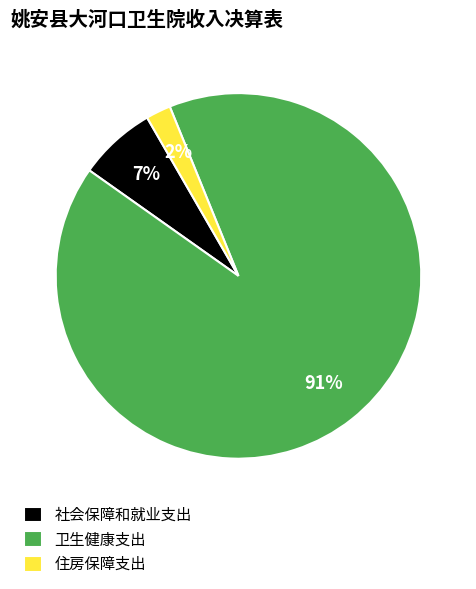

To the nearest percent, what is the combined percentage of 住房保障支出 and 卫生健康支出?

93%